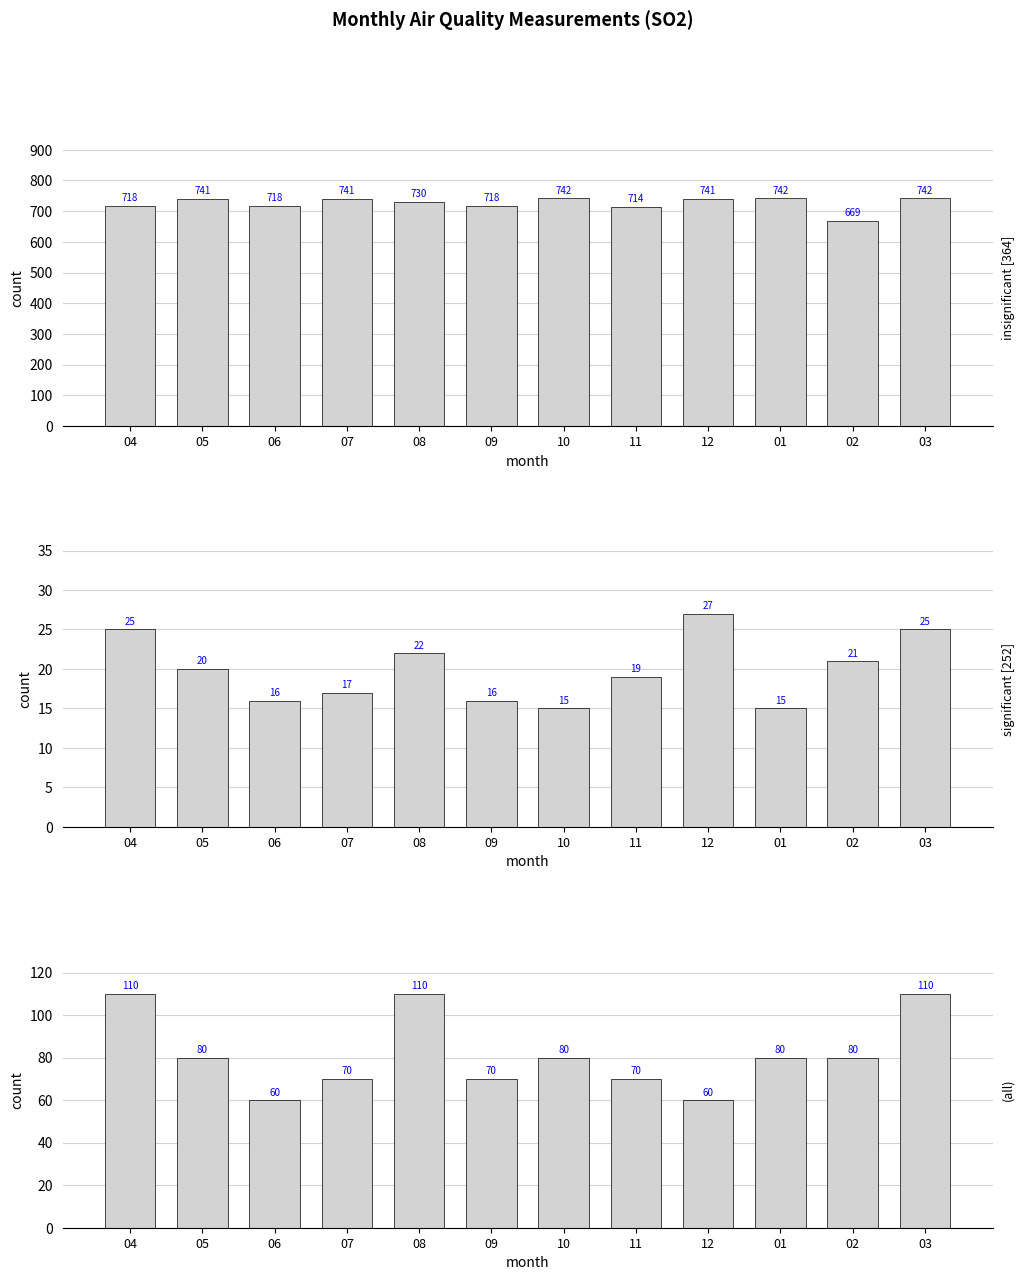

What is the approximate value of max_daily_mean (x10000 ppm) at 07, to the nearest 10?

70